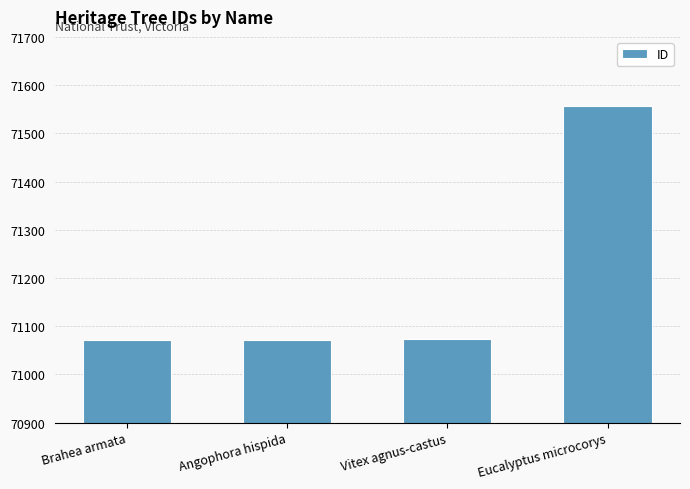

The chart shows a value of 31027 at Vitex agnus-castus. True or false?

False